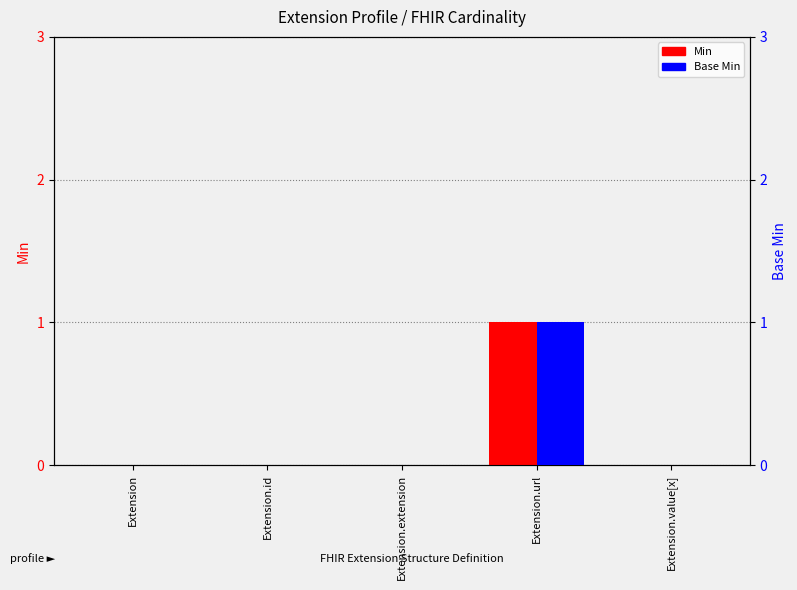

Is it true that Base Min equals 0 at Extension?

True